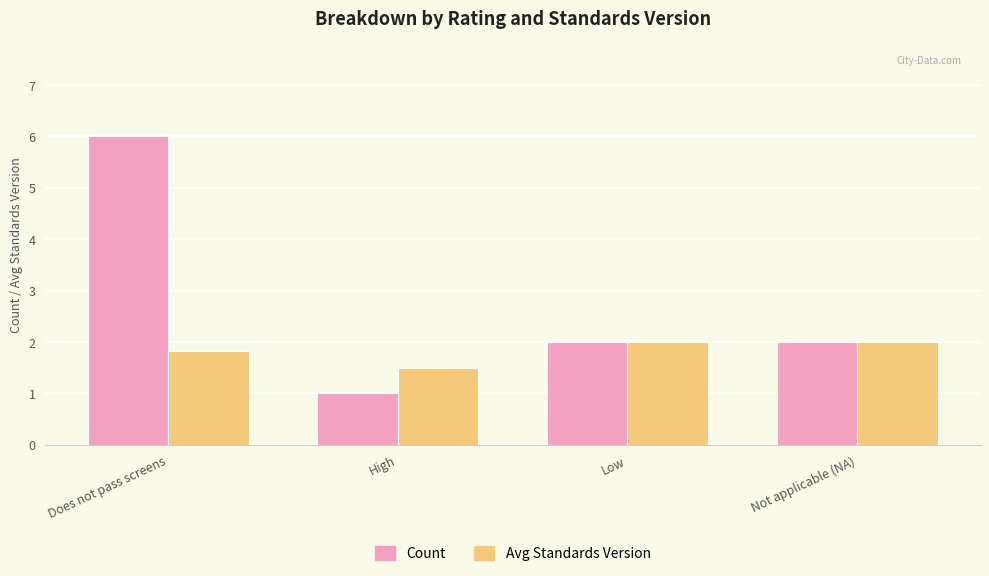

What is the total value across all series at Low?

4.0